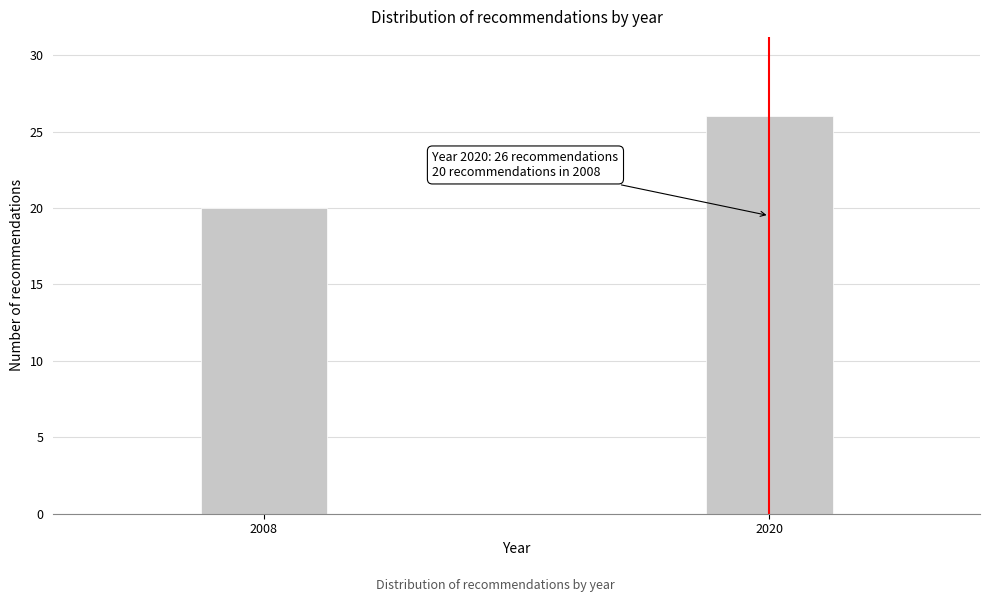

Reading left to right, what are all the values shown in this chart?

20	26